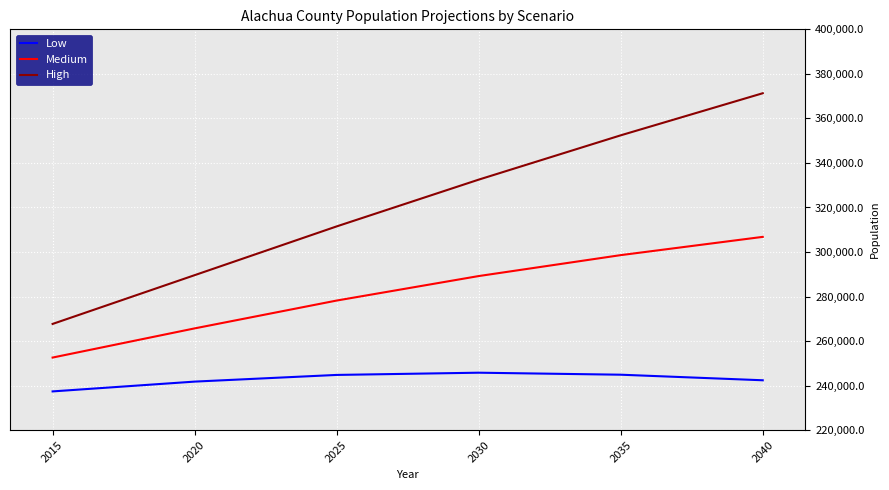

What is the difference between the maximum and minimum values in the Medium series?

54200